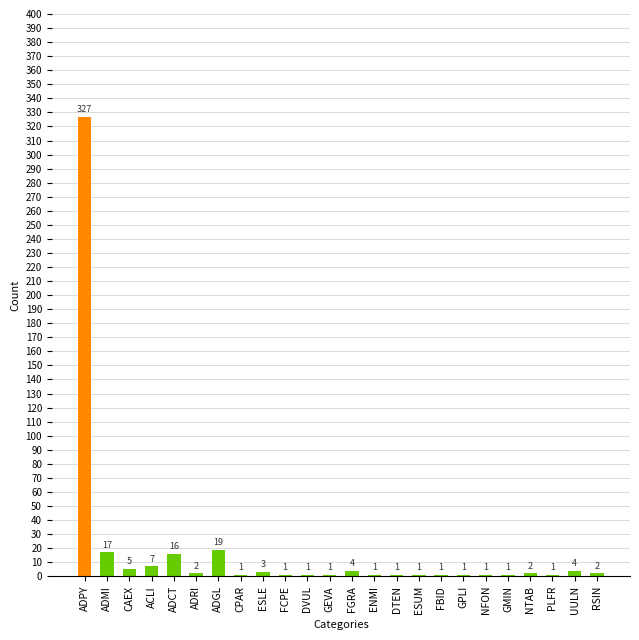

Approximately how many times larger is the value at ADGL compared to FBID?

19.0